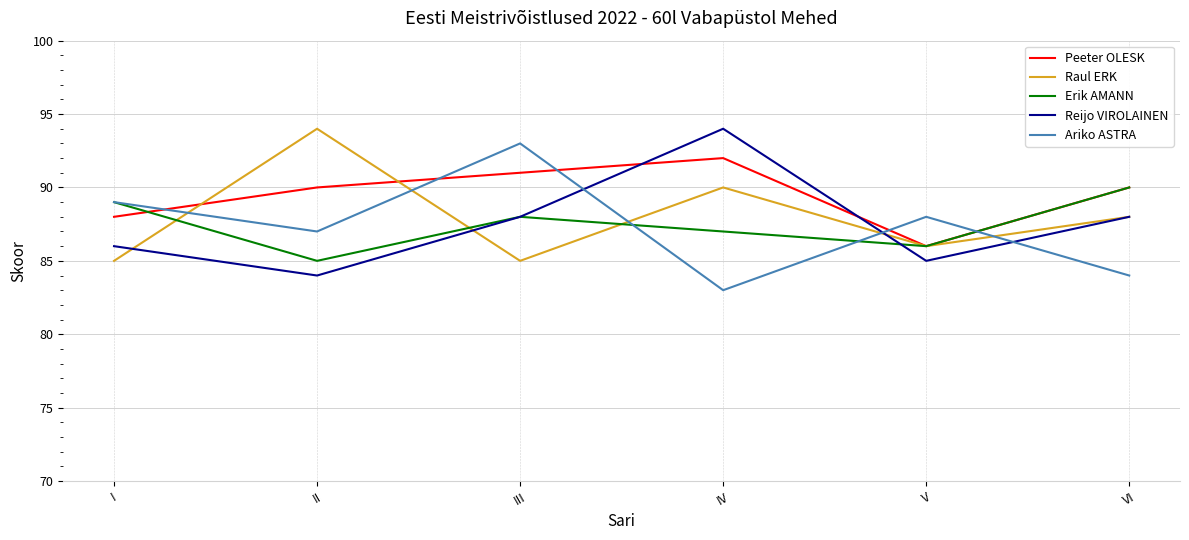

How many lines are shown in the chart?

5